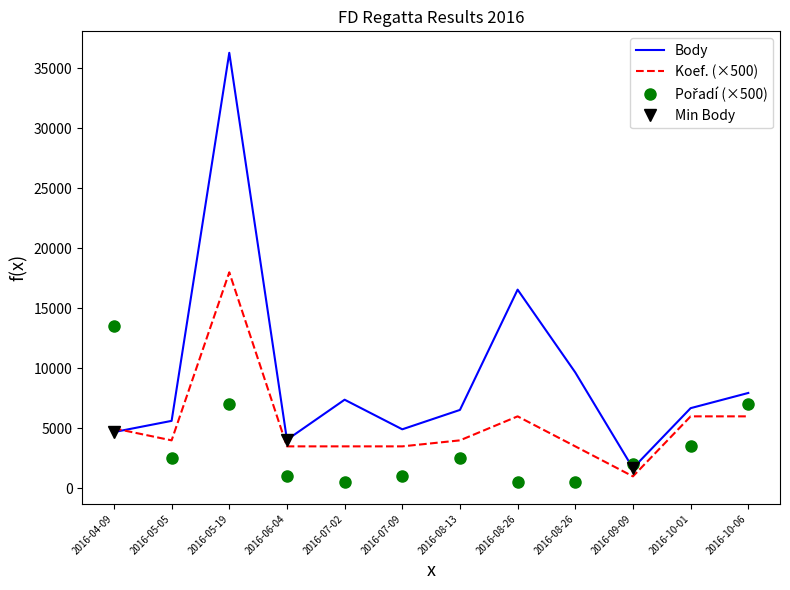

The value of Koef. at 2016-04-09 is 3181. True or false?

False